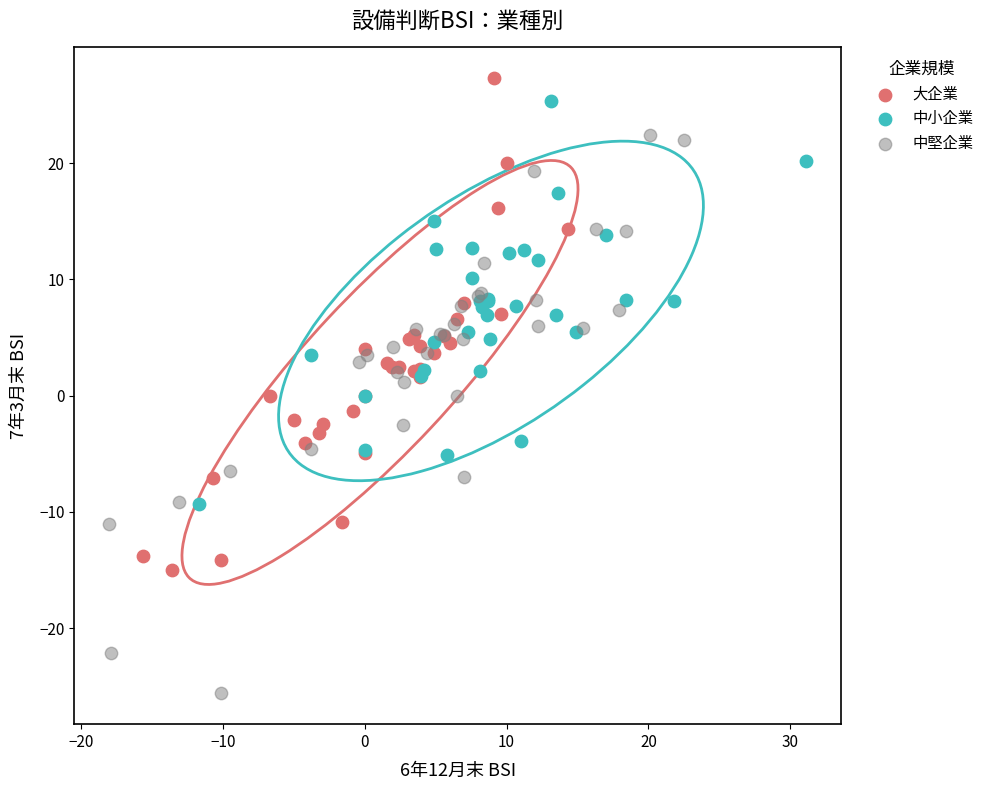

Which series has the widest spread of Y values?

中堅企業